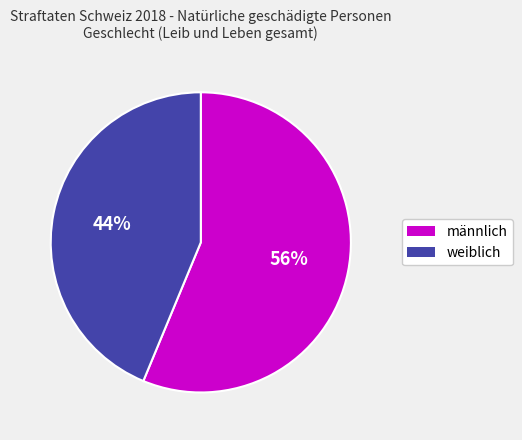

To the nearest percent, what is the combined percentage of weiblich and männlich?

100%